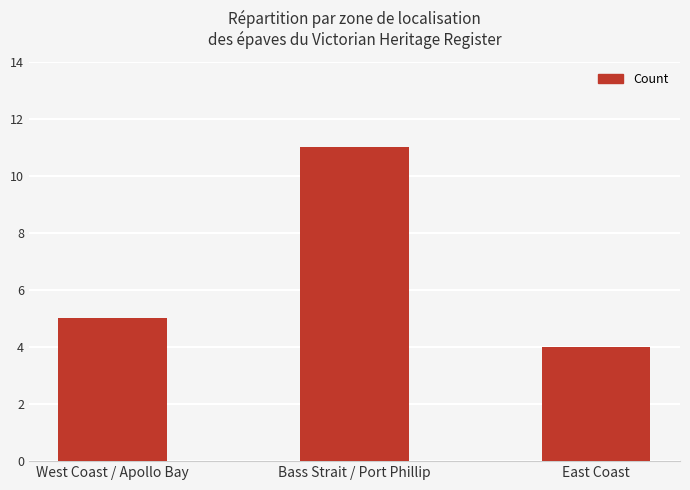

True or false: the data shows 5 at West Coast / Apollo Bay.

True